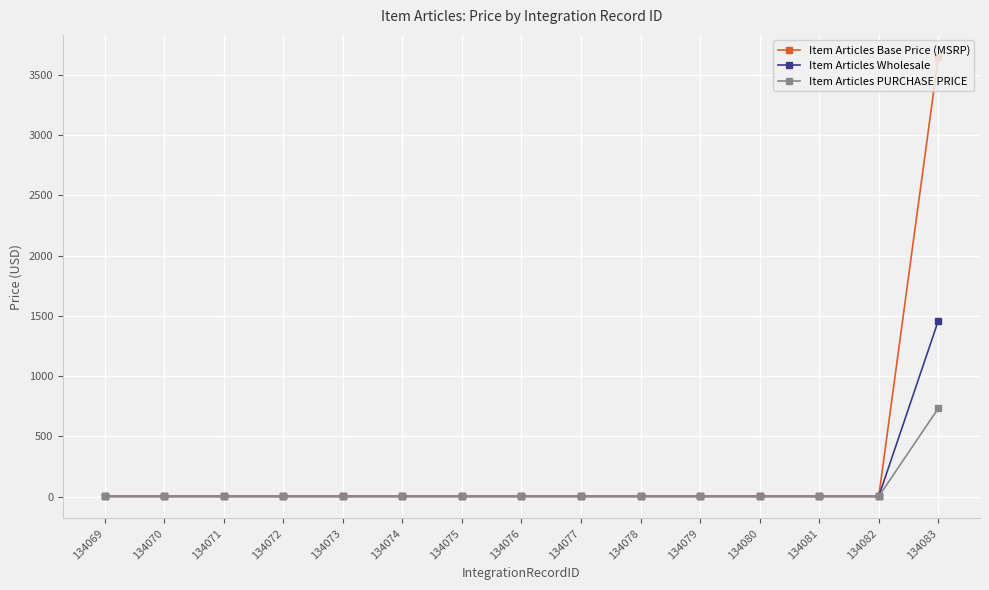

True or false: Item Articles PURCHASE PRICE has a value of 732.3 at 134083.

True